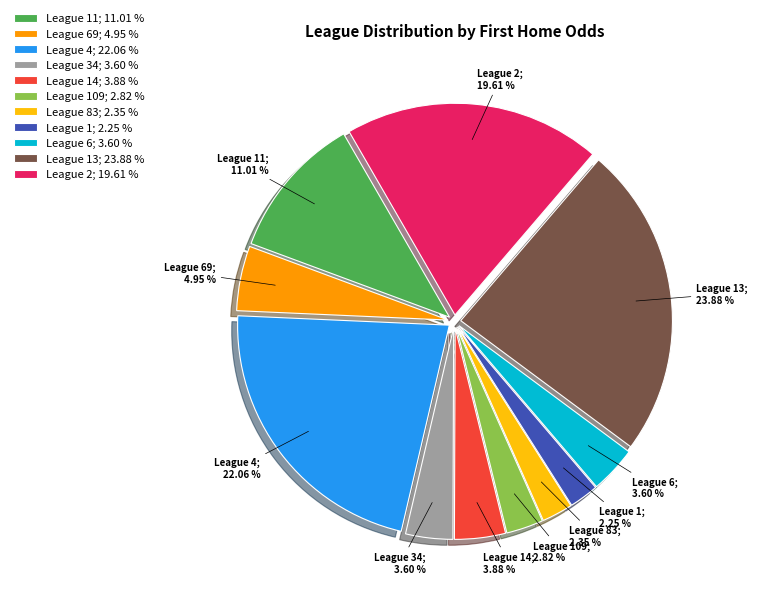

Is there any slice that represents more than half of the pie?

No